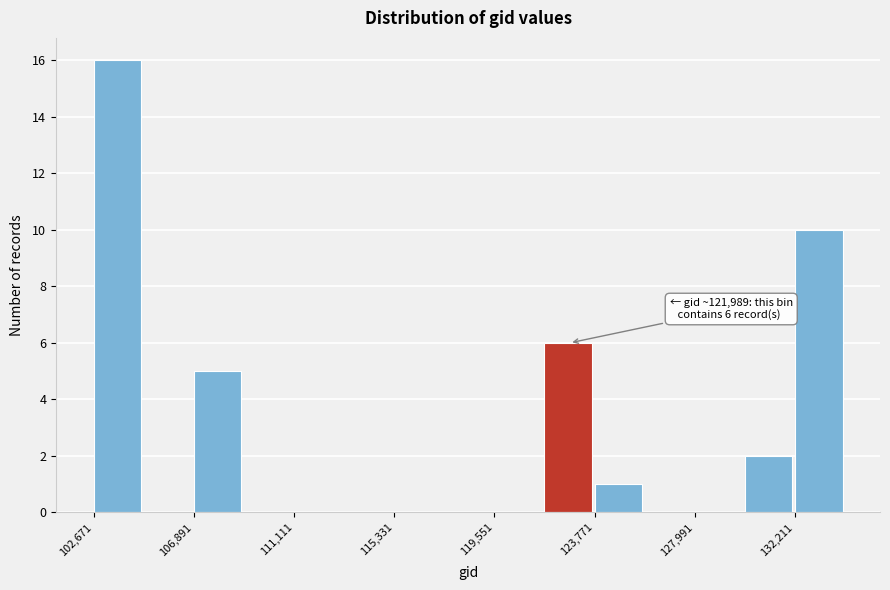

Over which range of the x-axis is the bar tallest?

102500 to 105000